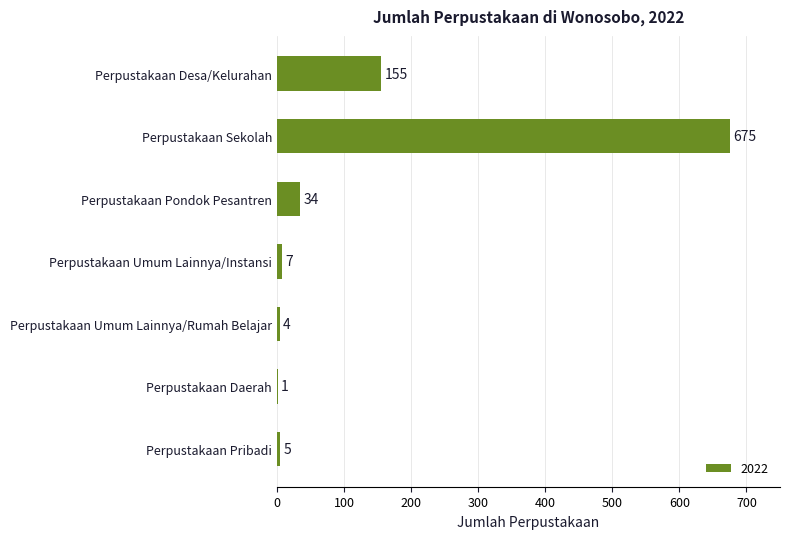

Count the number of categories in the chart.

7